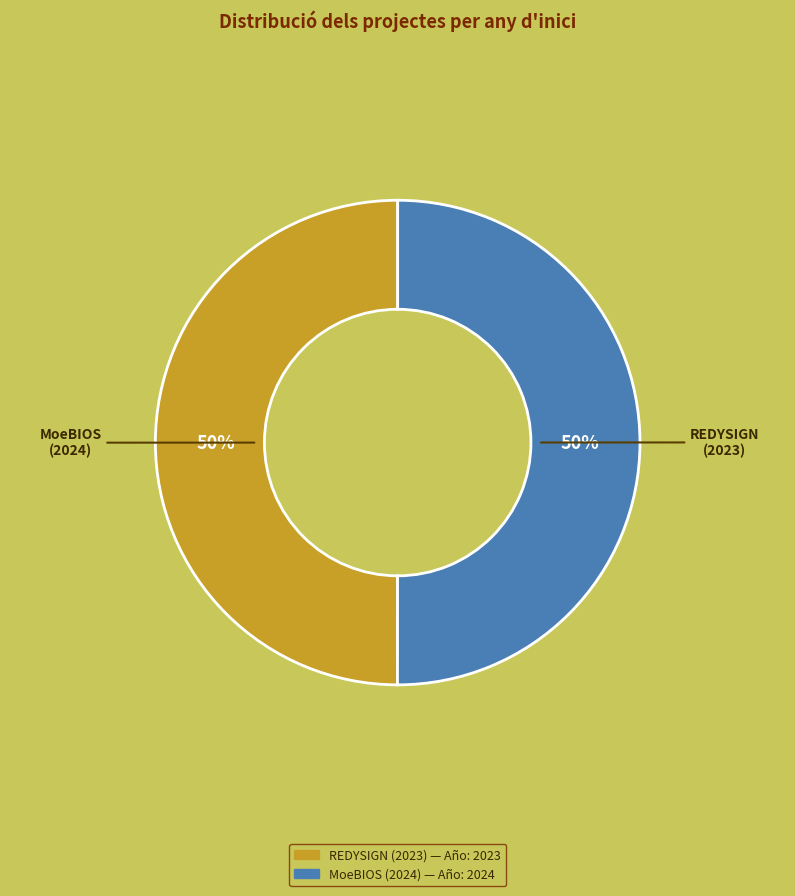

To the nearest percent, what is the average slice percentage?

50%